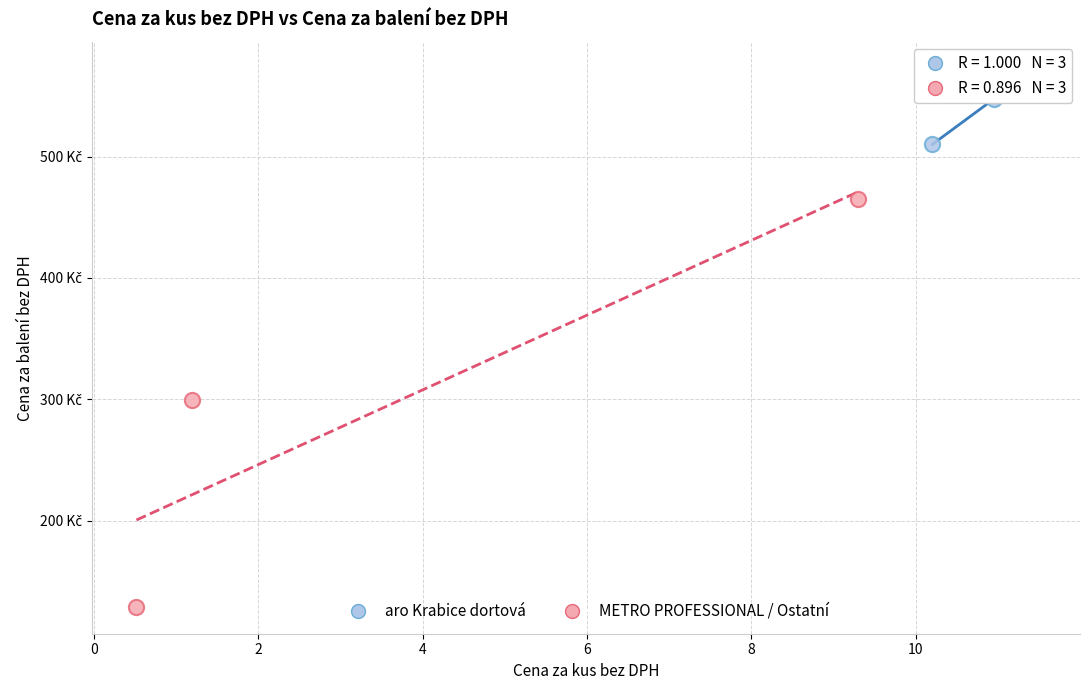

Which series contains the lowest Y value?

METRO PROFESSIONAL / Ostatní